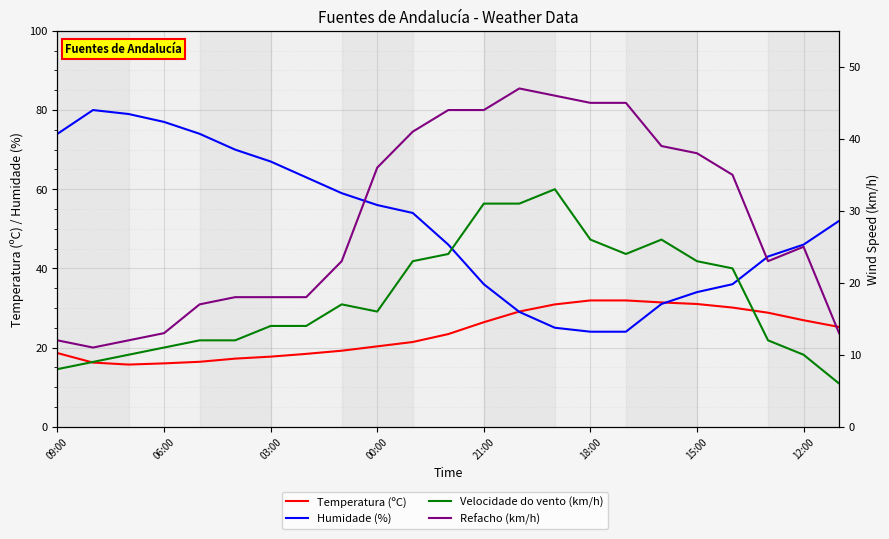

What is the value of the Humidade (%) point at the 15th from the left?

25.0